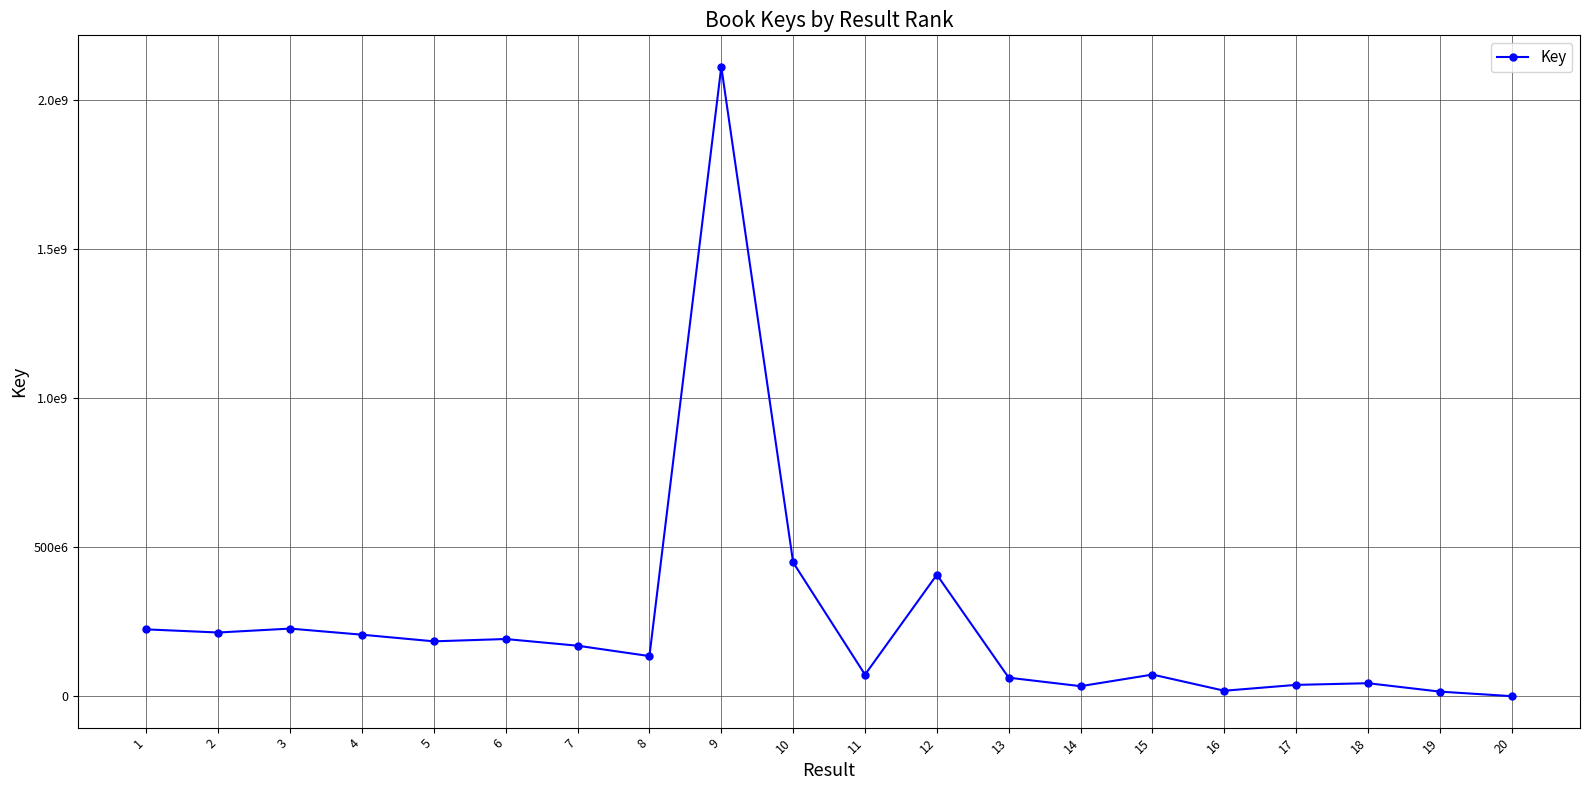

Which label corresponds to the smallest value in the chart?

20